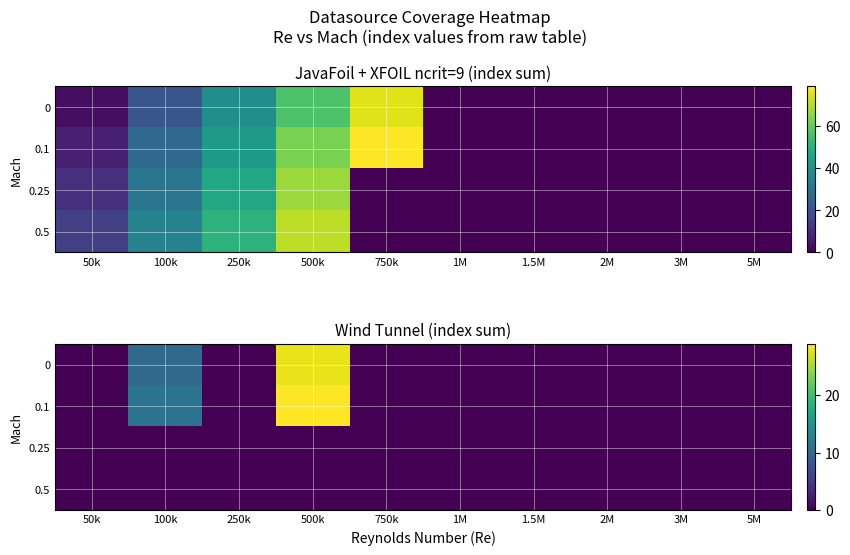

What is the difference between the highest and lowest values at 100k?

11